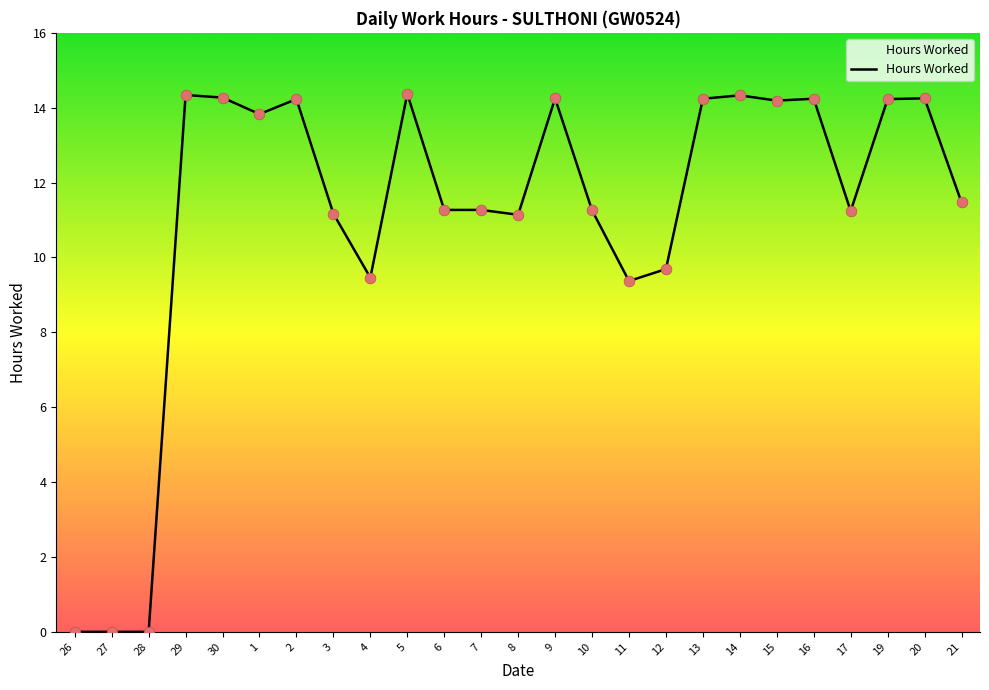

What is the change in value from 26 to 19?

+14.2